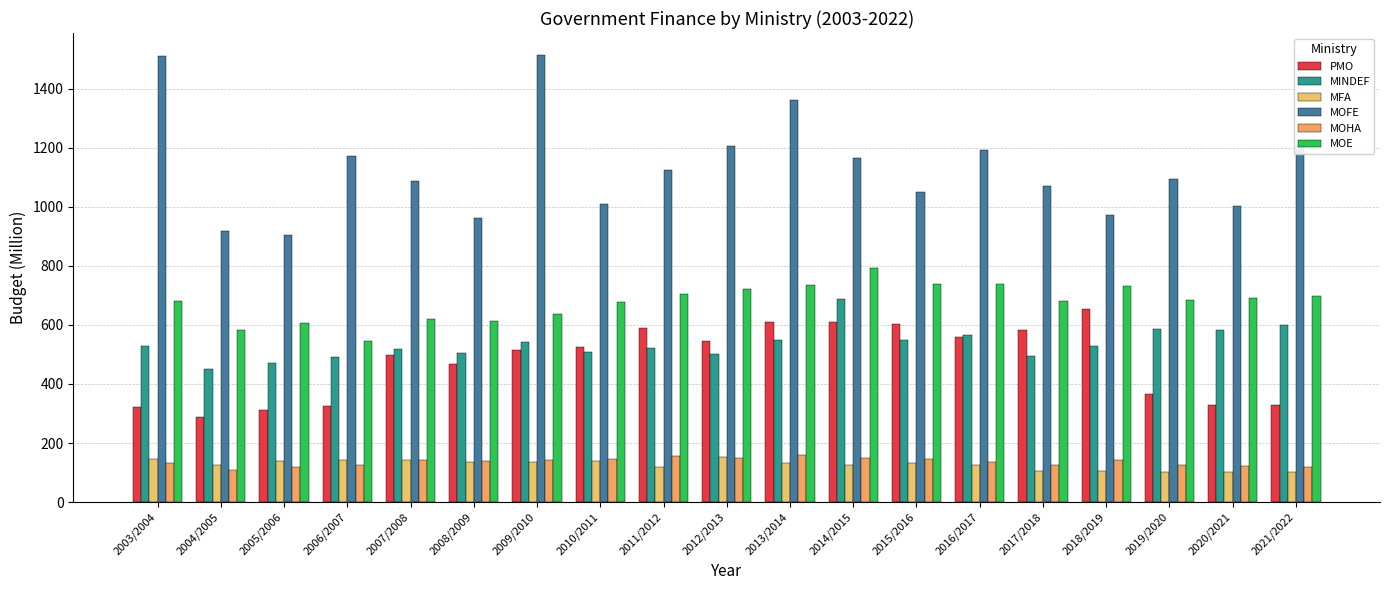

How many values in the MOHA series exceed 138?

10